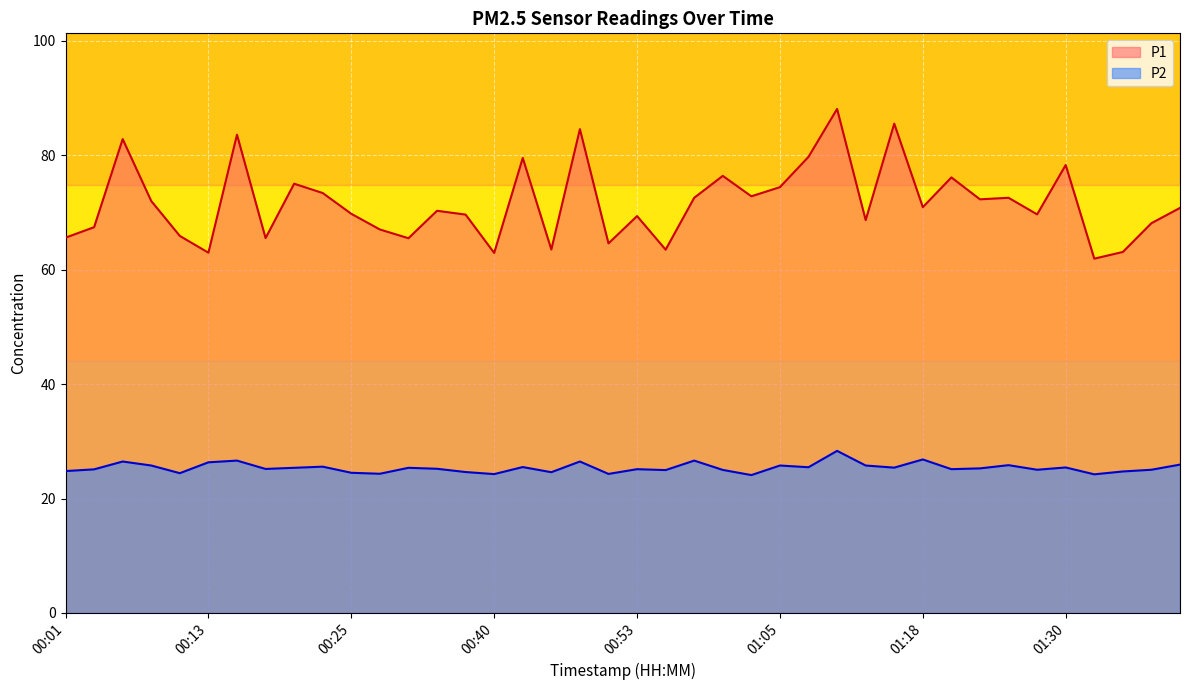

True or false: P1 and P2 cross at least once.

False